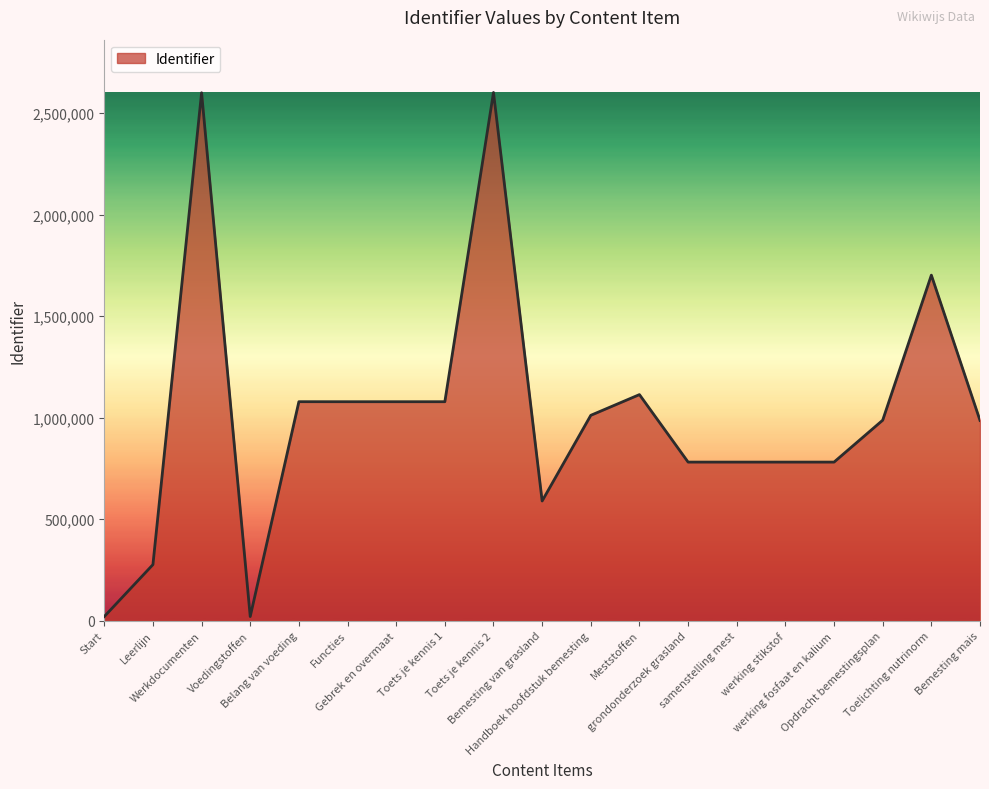

Approximately how many times larger is the value at Toets je kennis 2 compared to Toets je kennis 1?

2.4